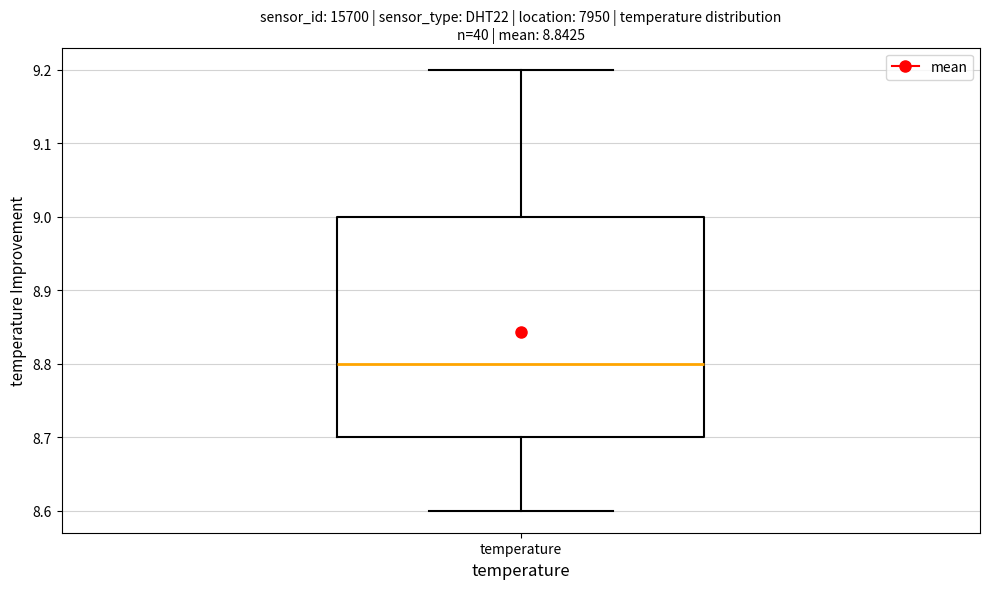

Read this box plot against the y-axis: the position of the median line, the range covered by the box, and the ends of both whiskers. The values are not printed on the chart, so give them approximately, as read against the axis.

median 8.8, box 8.7 to 9.0, whiskers 8.6 to 9.2